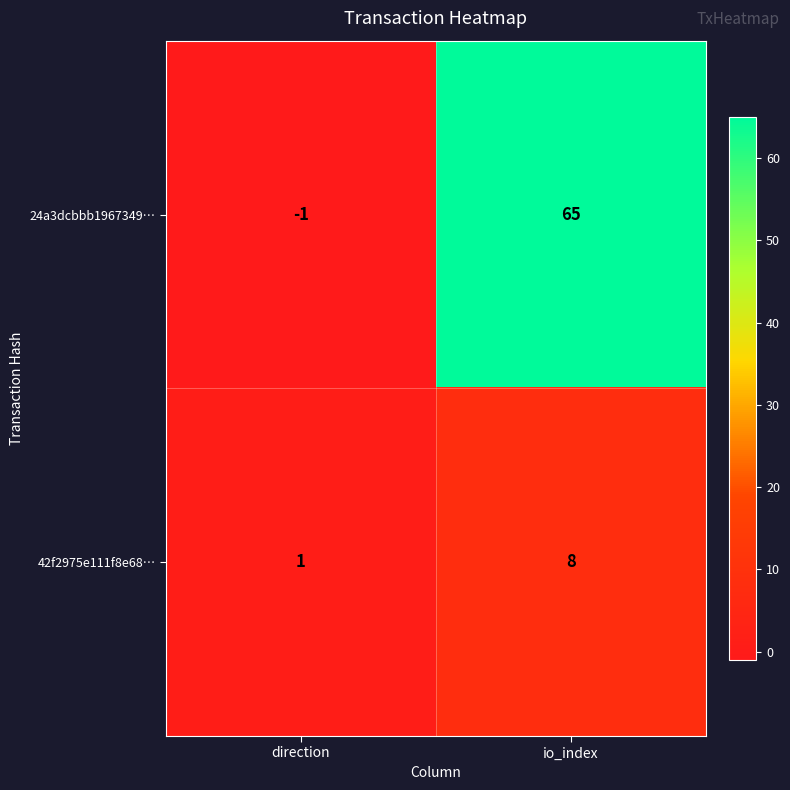

Reading left to right, list all the values displayed in this chart.

24a3dcbbb1967349…: direction=-1	io_index=65
42f2975e111f8e68…: direction=1	io_index=8